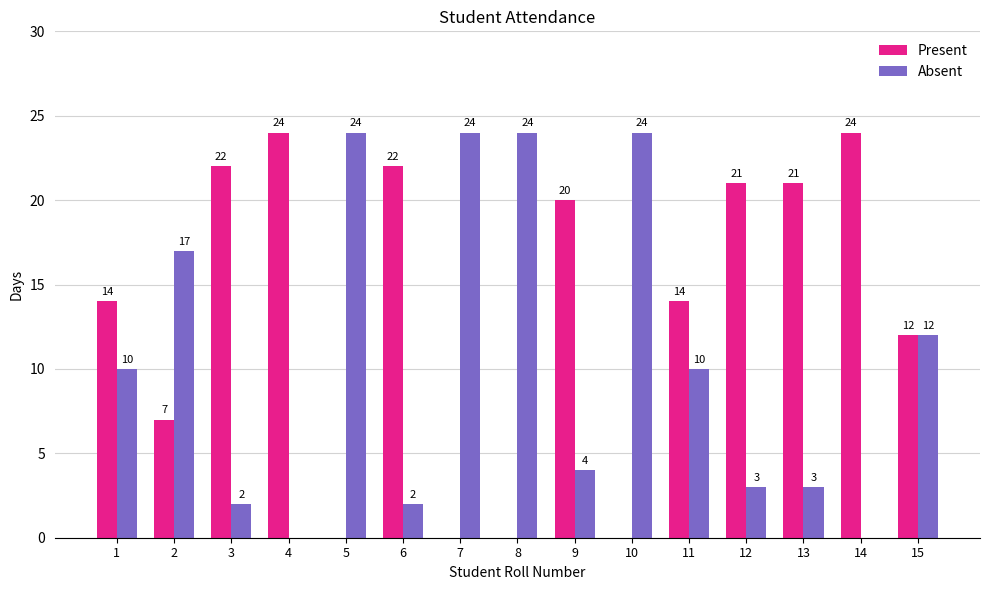

At which label is Absent closest to 12?

15